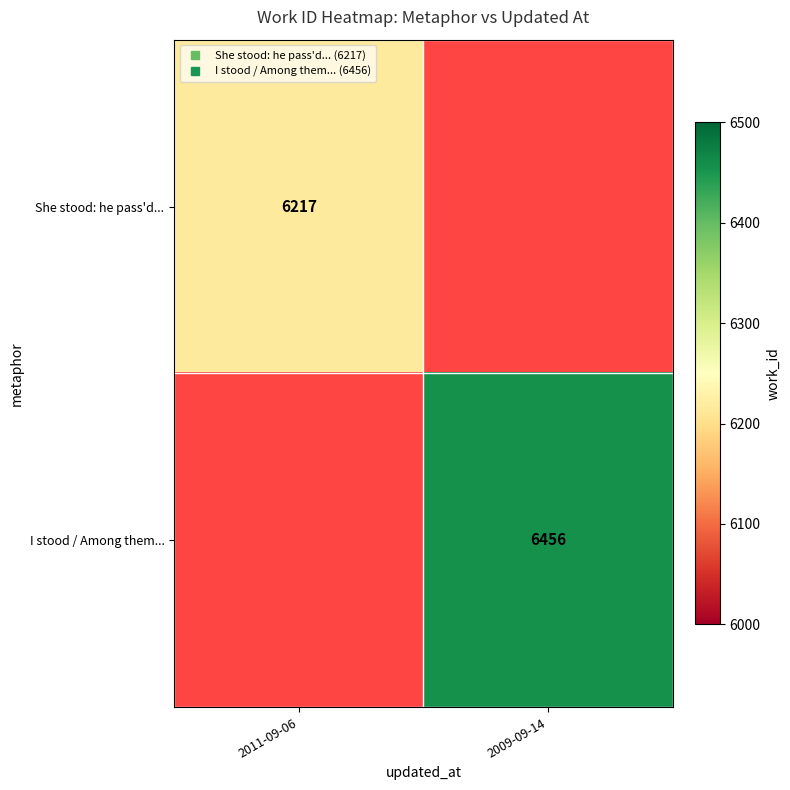

Where is She stood: he pass'd... nearest to the value 6217?

2011-09-06